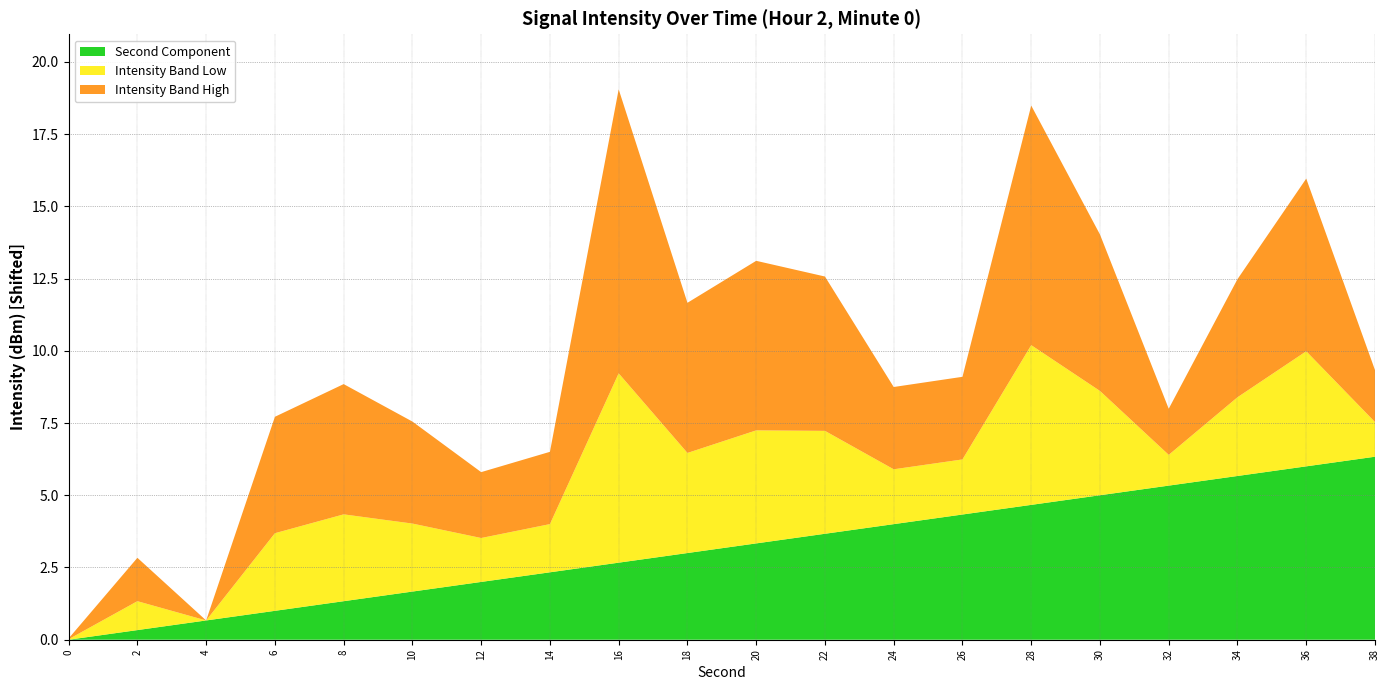

What is the highest value of the Second Component series?

6.3